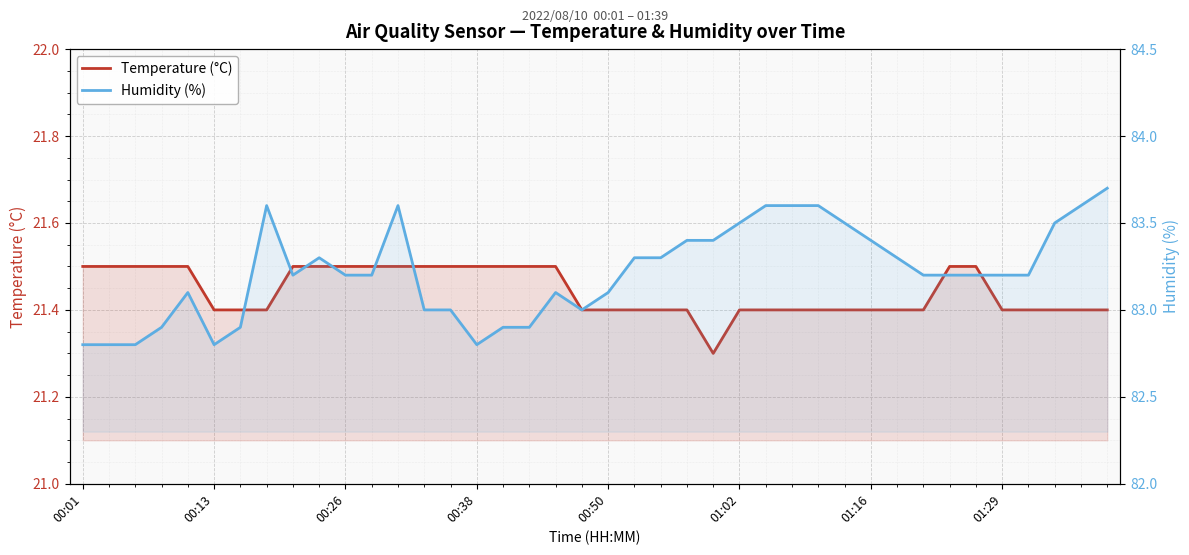

At which category does the chart reach its peak across all series?

39